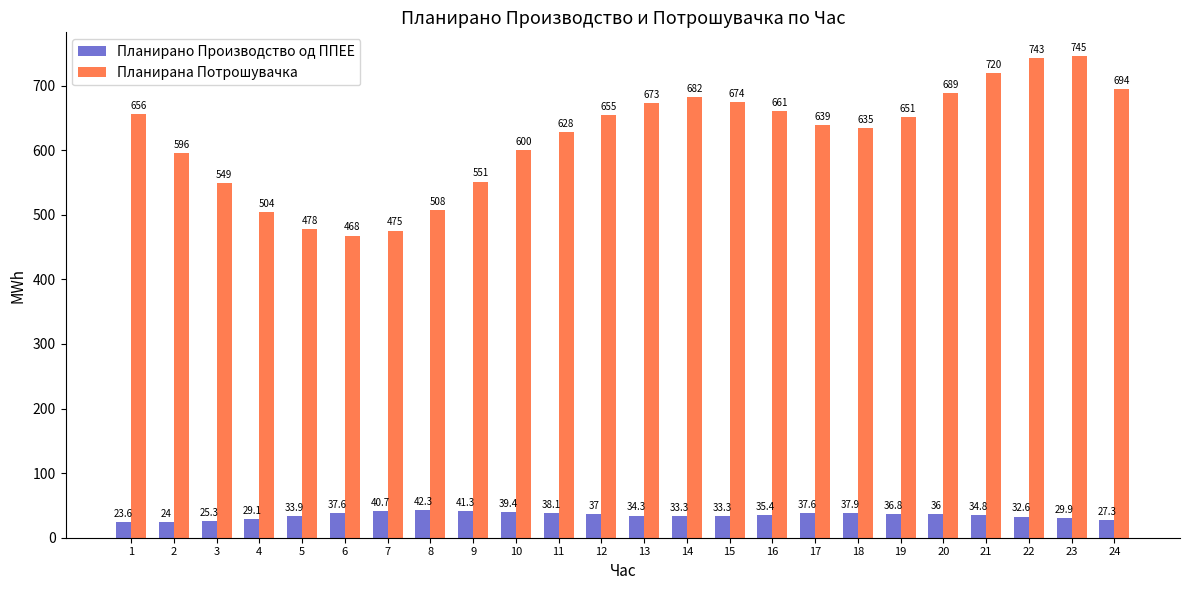

What is the difference between the maximum and second lowest values in the Планирано Производство од ППЕЕ series?

18.3